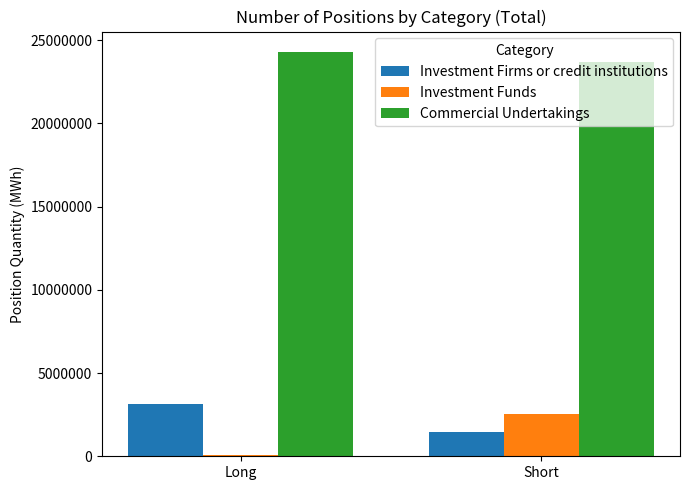

What is the sum of the Commercial Undertakings values at Short and Long?

48007826